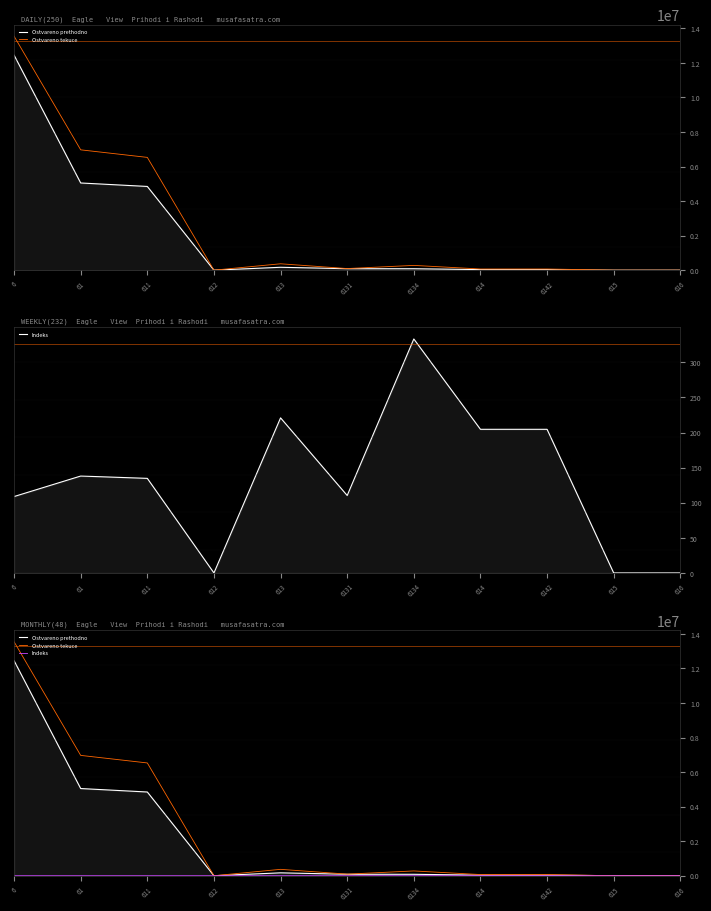

Which series has the largest range (max minus min)?

Ostvareno tekuce